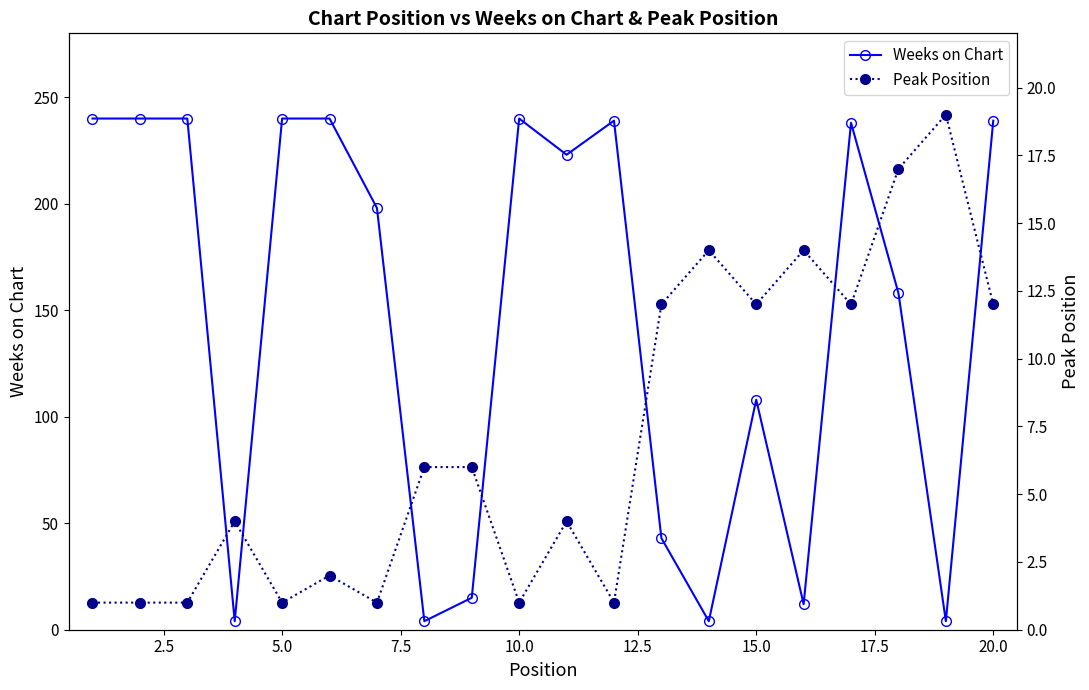

Rank the series by their maximum value, from highest to lowest.

Weeks on Chart, Peak Position